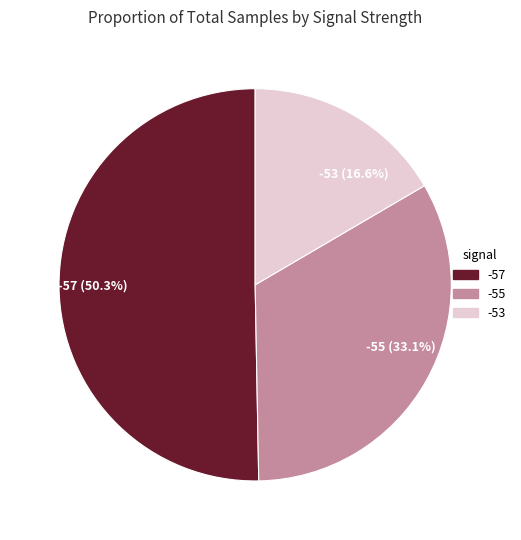

What is the majority slice?

-57 (50.3%)